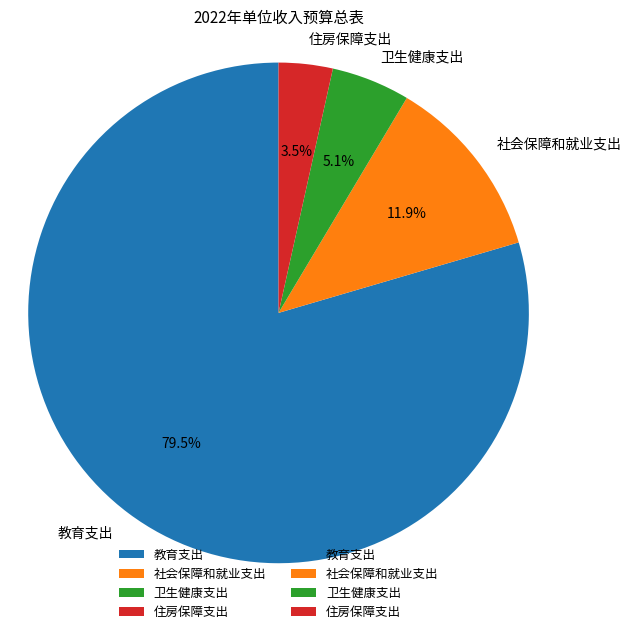

Is the sum of 社会保障和就业支出 and 卫生健康支出 greater than half?

No